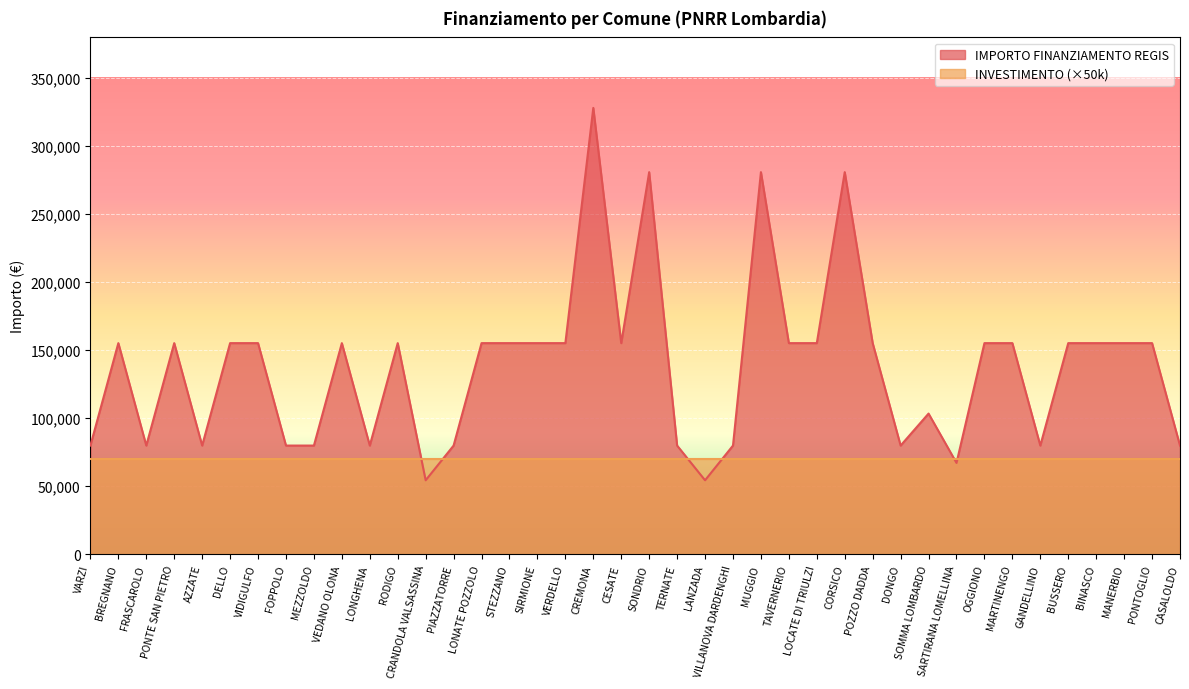

Where is the first local maximum?

BREGNANO